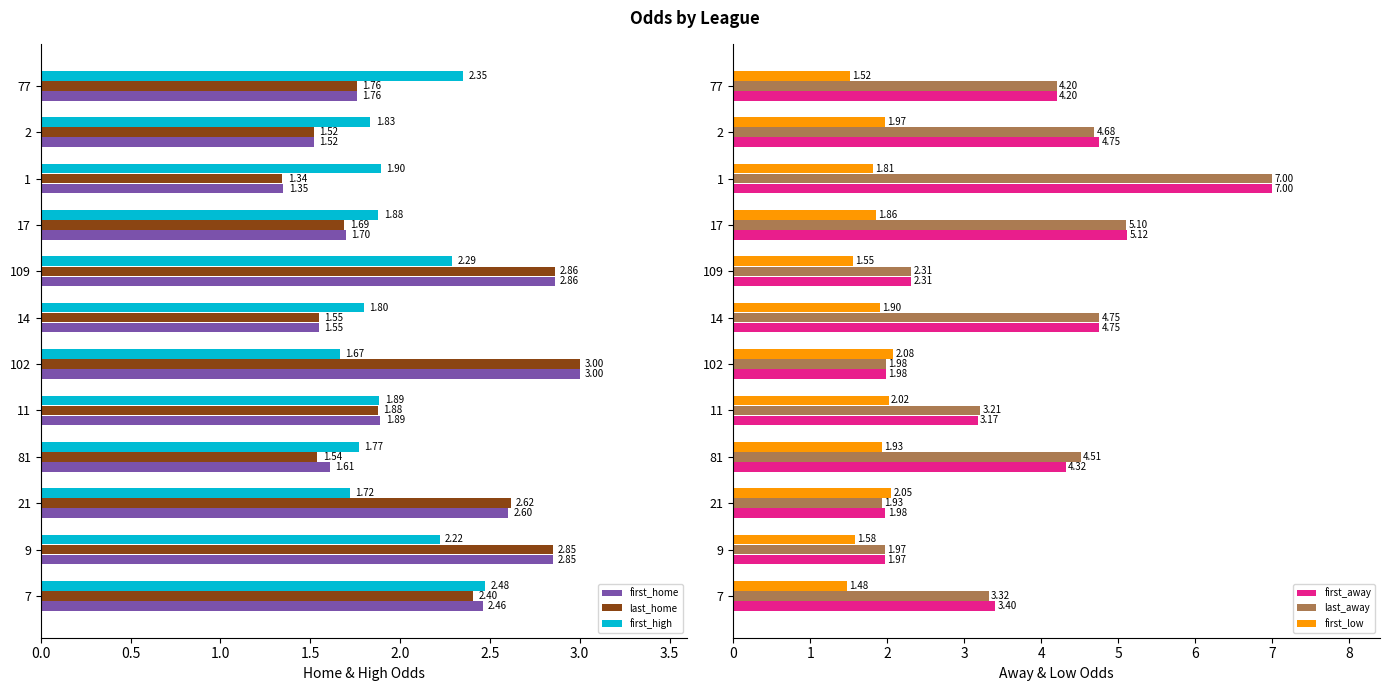

List the labels in order of last_home value, largest first.

102, 109, 9, 21, 7, 11, 77, 17, 14, 81, 2, 1